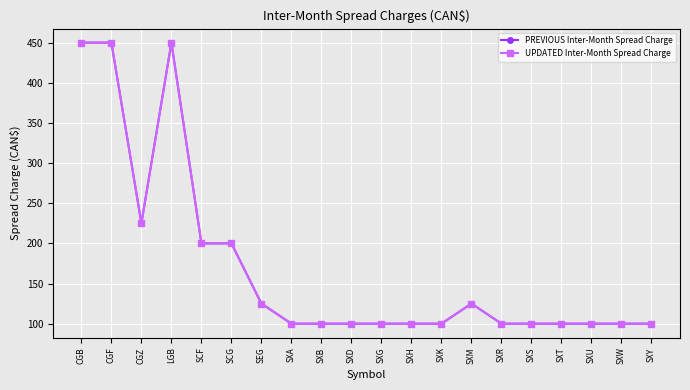

The UPDATED Inter-Month Spread Charge series shows 200 at SCG. True or false?

True